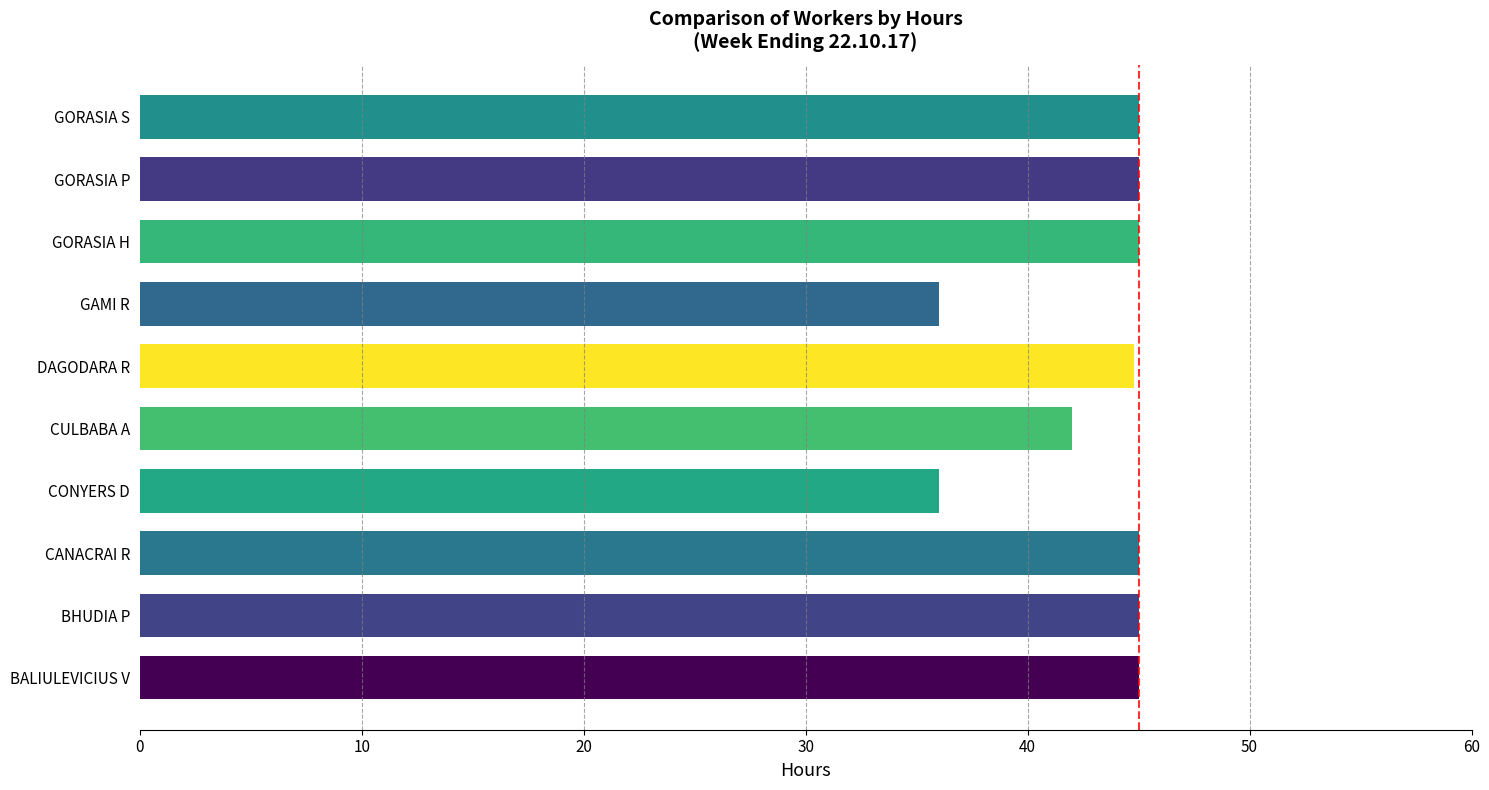

What is the sum of all values?

428.8